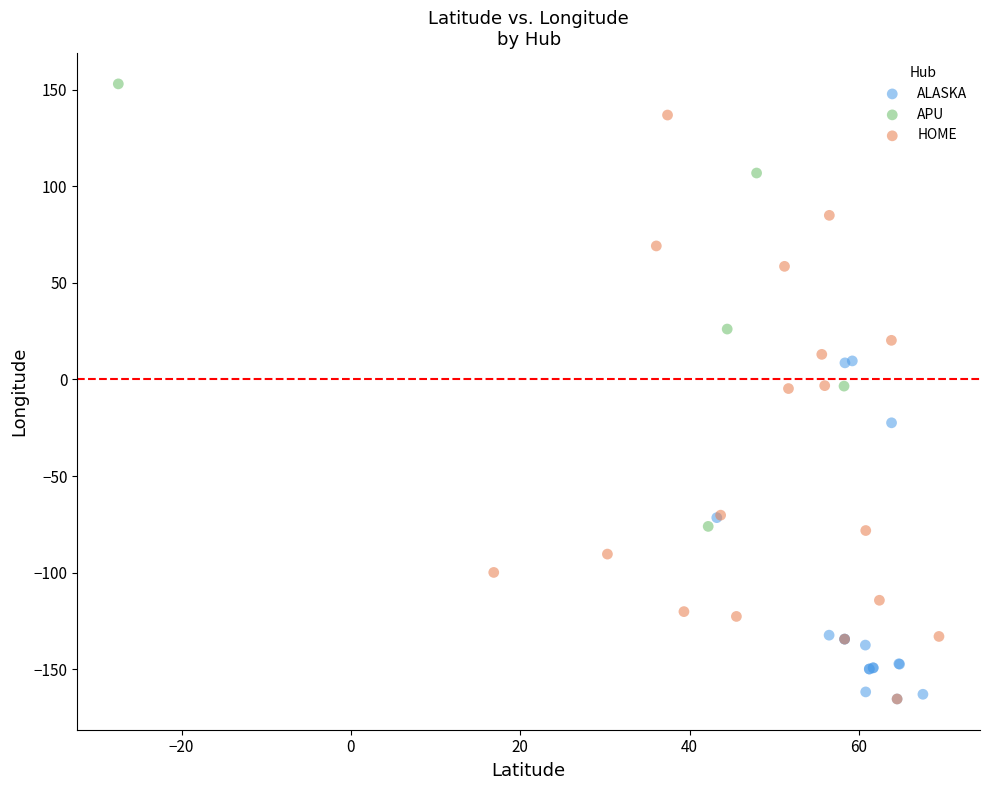

Which series has the widest spread of Y values?

HOME